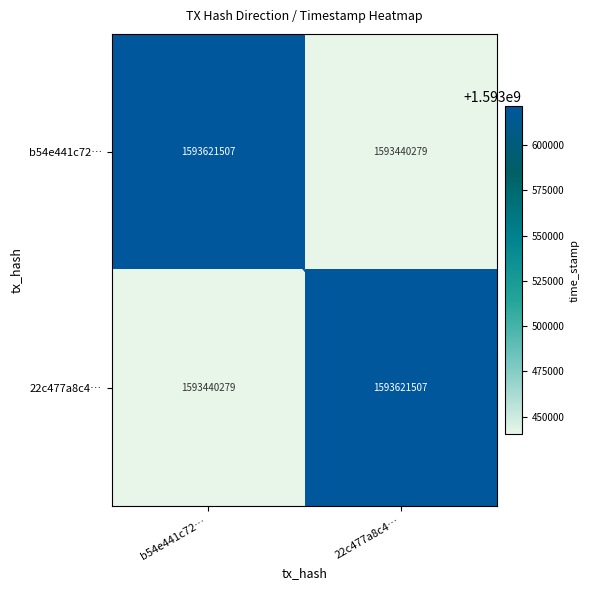

What value does the 22c477a8c4… series have at 22c477a8c4…?

1593621507